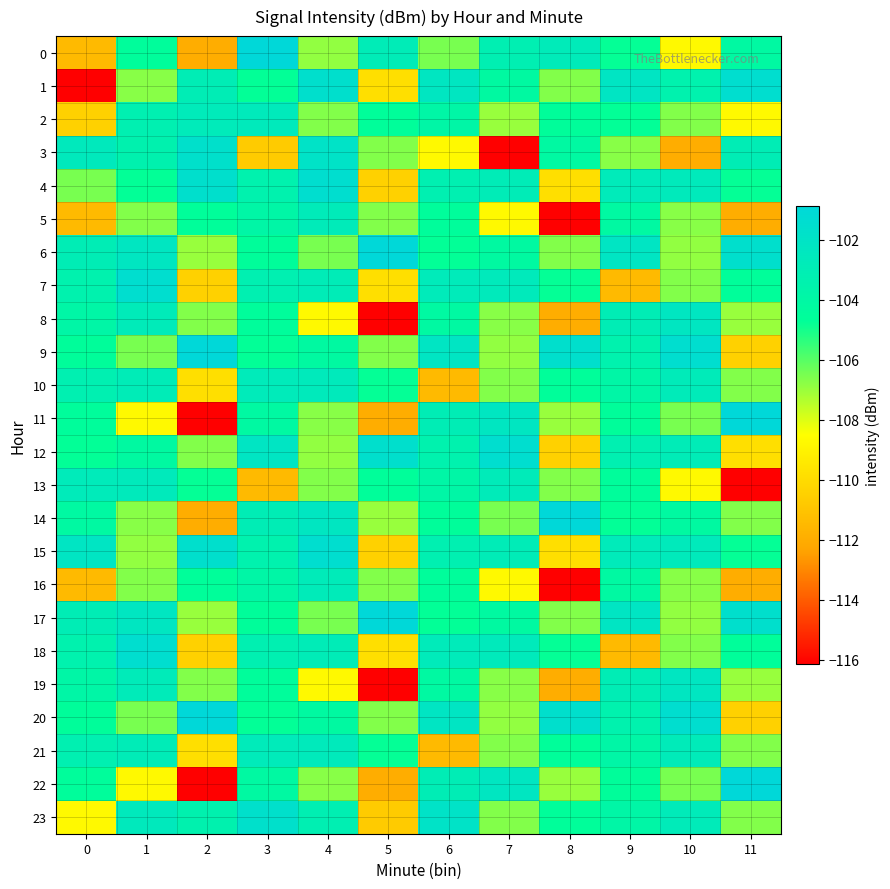

Reading left to right, list all the values displayed in this chart.

0: 0=-111.4	1=-104.5	2=-112.0	3=-100.9	4=-106.9	5=-102.9	6=-106.5	7=-103.2	8=-102.7	9=-104.8	10=-108.7	11=-104.2
1: 0=-116.1	1=-106.7	2=-103.0	3=-104.7	4=-101.6	5=-109.8	6=-102.3	7=-104.2	8=-106.6	9=-102.2	10=-103.4	11=-101.4
2: 0=-110.5	1=-103.2	2=-102.7	3=-102.6	4=-106.6	5=-104.6	6=-103.9	7=-107.0	8=-104.6	9=-104.7	10=-106.6	11=-108.7
3: 0=-102.6	1=-103.4	2=-101.7	3=-110.7	4=-101.9	5=-106.6	6=-108.7	7=-116.1	8=-104.2	9=-106.7	10=-112.0	11=-103.0
4: 0=-106.5	1=-104.7	2=-101.6	3=-103.4	4=-101.4	5=-110.5	6=-103.2	7=-102.9	8=-109.8	9=-102.7	10=-102.6	11=-104.8
5: 0=-111.4	1=-106.6	2=-104.6	3=-103.9	4=-102.7	5=-106.6	6=-104.5	7=-108.7	8=-116.1	9=-104.2	10=-106.7	11=-112.0
6: 0=-103.0	1=-102.3	2=-107.0	3=-104.6	4=-106.5	5=-100.9	6=-104.7	7=-104.2	8=-106.6	9=-102.2	10=-106.9	11=-101.6
7: 0=-103.4	1=-101.4	2=-110.5	3=-103.2	4=-102.9	5=-109.8	6=-102.7	7=-102.6	8=-104.8	9=-111.4	10=-106.6	11=-104.6
8: 0=-103.9	1=-102.7	2=-106.6	3=-104.5	4=-108.7	5=-116.1	6=-104.2	7=-106.7	8=-112.0	9=-103.0	10=-102.3	11=-107.0
9: 0=-104.6	1=-106.5	2=-100.9	3=-104.7	4=-104.2	5=-106.6	6=-102.2	7=-106.9	8=-101.6	9=-103.4	10=-101.4	11=-110.5
10: 0=-103.2	1=-102.9	2=-109.8	3=-102.7	4=-102.6	5=-104.8	6=-111.4	7=-106.6	8=-104.6	9=-103.9	10=-102.7	11=-106.6
11: 0=-104.5	1=-108.7	2=-116.1	3=-104.2	4=-106.7	5=-112.0	6=-103.0	7=-102.3	8=-107.0	9=-104.6	10=-106.5	11=-100.9
12: 0=-104.7	1=-104.2	2=-106.6	3=-102.2	4=-106.9	5=-101.6	6=-103.4	7=-101.4	8=-110.5	9=-103.2	10=-102.9	11=-109.8
13: 0=-102.7	1=-102.6	2=-104.8	3=-111.4	4=-106.6	5=-104.6	6=-103.9	7=-102.7	8=-106.6	9=-104.5	10=-108.7	11=-116.1
14: 0=-104.2	1=-106.7	2=-112.0	3=-103.0	4=-102.3	5=-107.0	6=-104.6	7=-106.5	8=-100.9	9=-104.7	10=-104.2	11=-106.6
15: 0=-102.2	1=-106.9	2=-101.6	3=-103.4	4=-101.4	5=-110.5	6=-103.2	7=-102.9	8=-109.8	9=-102.7	10=-102.6	11=-104.8
16: 0=-111.4	1=-106.6	2=-104.6	3=-103.9	4=-102.7	5=-106.6	6=-104.5	7=-108.7	8=-116.1	9=-104.2	10=-106.7	11=-112.0
17: 0=-103.0	1=-102.3	2=-107.0	3=-104.6	4=-106.5	5=-100.9	6=-104.7	7=-104.2	8=-106.6	9=-102.2	10=-106.9	11=-101.6
18: 0=-103.4	1=-101.4	2=-110.5	3=-103.2	4=-102.9	5=-109.8	6=-102.7	7=-102.6	8=-104.8	9=-111.4	10=-106.6	11=-104.6
19: 0=-103.9	1=-102.7	2=-106.6	3=-104.5	4=-108.7	5=-116.1	6=-104.2	7=-106.7	8=-112.0	9=-103.0	10=-102.3	11=-107.0
20: 0=-104.6	1=-106.5	2=-100.9	3=-104.7	4=-104.2	5=-106.6	6=-102.2	7=-106.9	8=-101.6	9=-103.4	10=-101.4	11=-110.5
21: 0=-103.2	1=-102.9	2=-109.8	3=-102.7	4=-102.6	5=-104.8	6=-111.4	7=-106.6	8=-104.6	9=-103.9	10=-102.7	11=-106.6
22: 0=-104.5	1=-108.7	2=-116.1	3=-104.2	4=-106.7	5=-112.0	6=-103.0	7=-102.3	8=-107.0	9=-104.6	10=-106.5	11=-100.9
23: 0=-108.7	1=-102.6	2=-103.4	3=-101.7	4=-103.2	5=-110.7	6=-101.9	7=-106.6	8=-104.6	9=-103.9	10=-102.7	11=-106.6